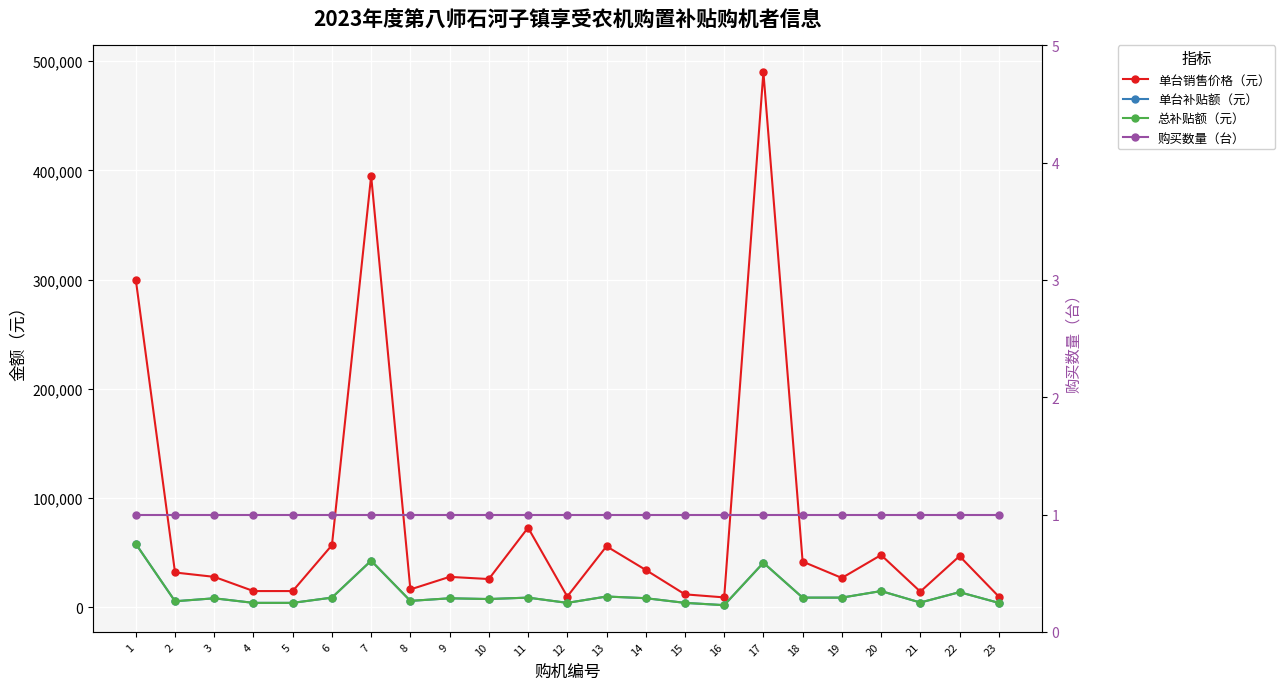

Reading left to right, transcribe all the data shown in this chart.

单台销售价格（元）: 300000	32000	28000	15000	15000	57000	395000	16500	28000	26000	73000	10000	56000	34350	12000	9200	490000	42000	27000	48000	14500	47000	10000
单台补贴额（元）: 58200	5680	8380	4200	4200	9000	42800	6000	8380	7700	9000	4200	10000	8470	4200	2100	40900	9000	9000	15000	4500	14000	4200
总补贴额（元）: 58200	5680	8380	4200	4200	9000	42800	6000	8380	7700	9000	4200	10000	8470	4200	2100	40900	9000	9000	15000	4500	14000	4200
购买数量（台）: 1	1	1	1	1	1	1	1	1	1	1	1	1	1	1	1	1	1	1	1	1	1	1